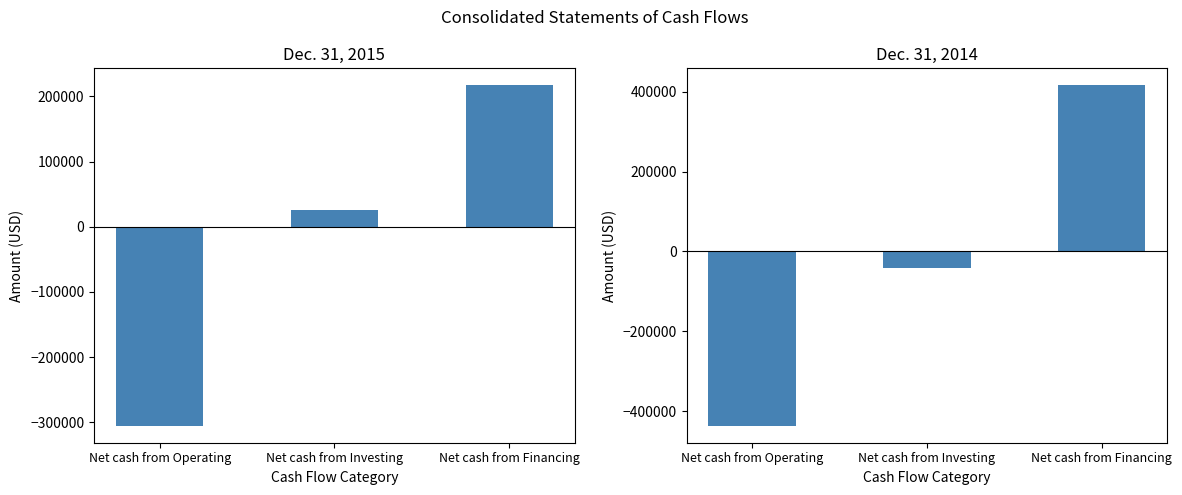

What is the difference between the maximum and minimum values in the Dec. 31, 2014 series?

852826